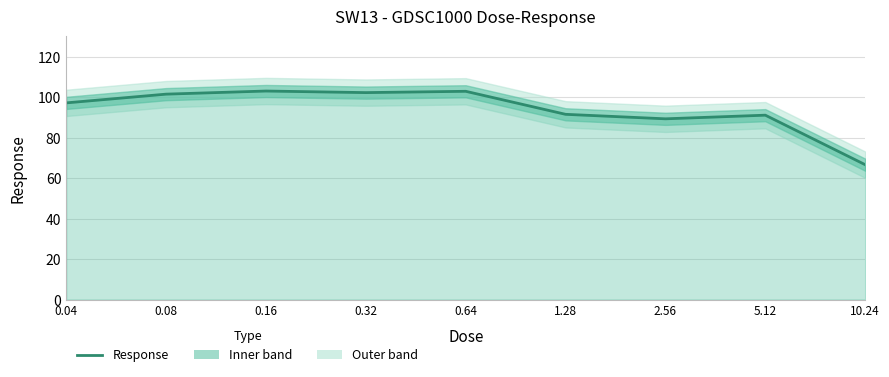

Rank the categories by value from highest to lowest.

0.16, 0.64, 0.32, 0.08, 0.04, 1.28, 5.12, 2.56, 10.24